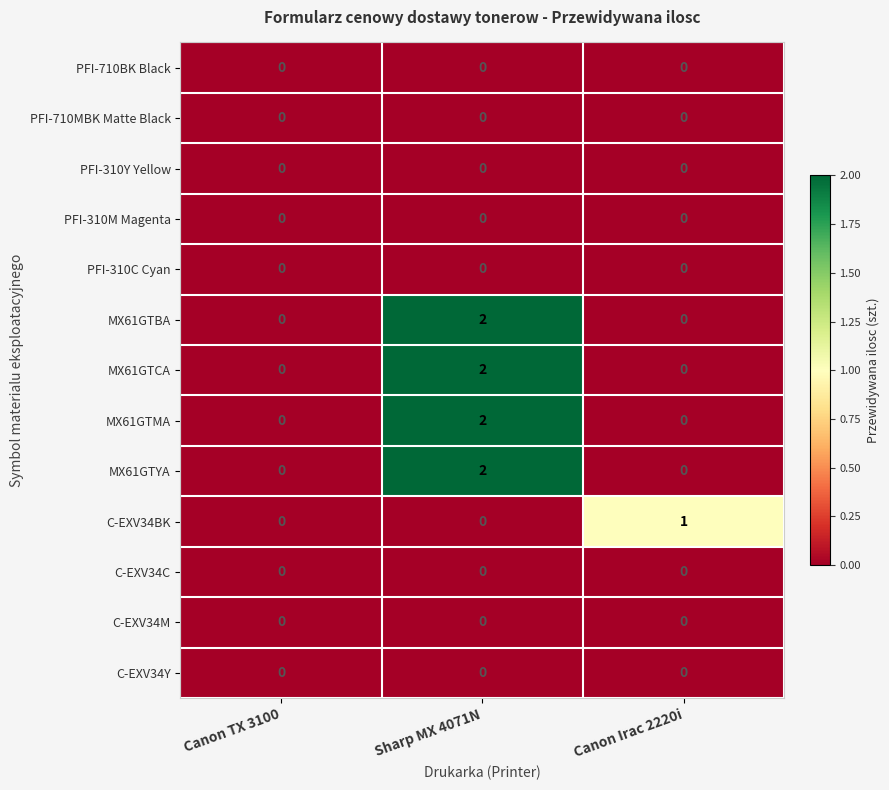

At which category is the sum across all series the highest?

Sharp MX 4071N